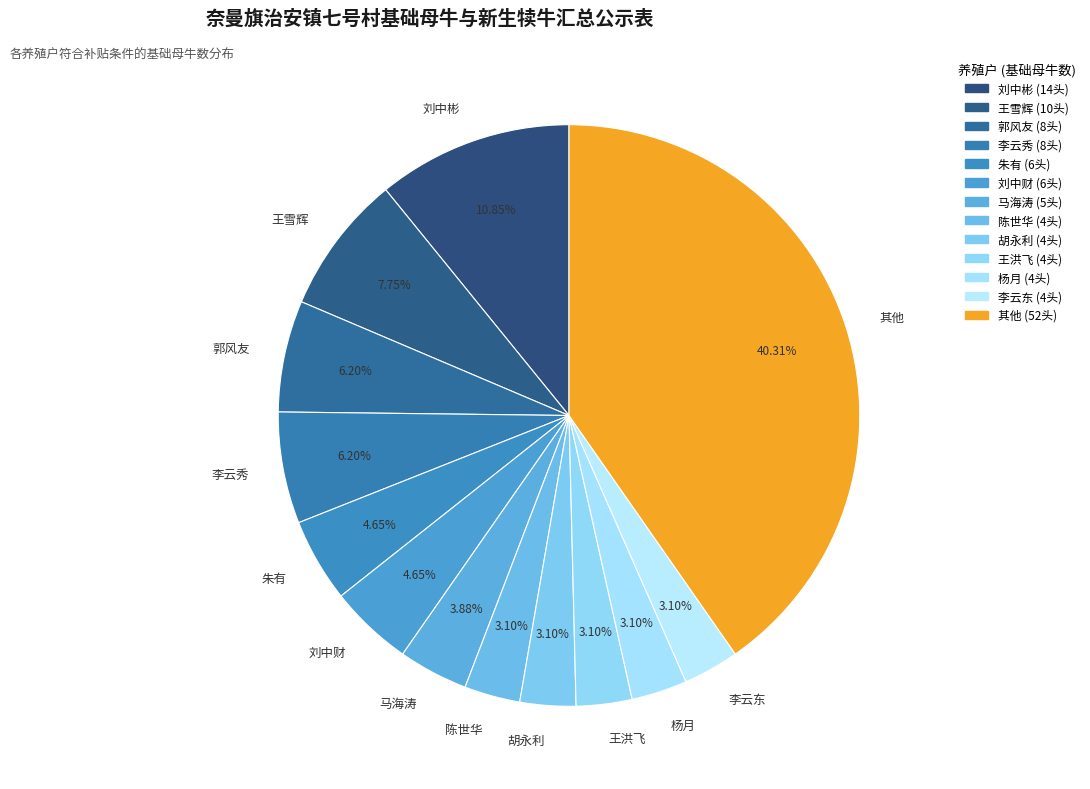

What is the largest slice in the pie chart?

其他